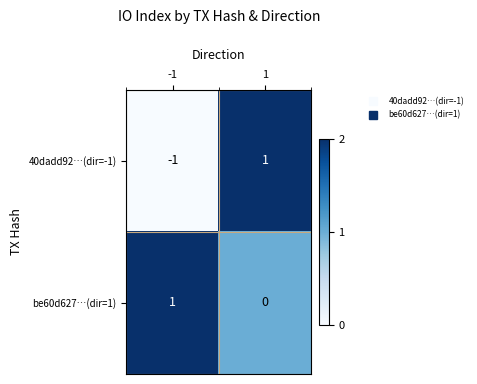

Reading left to right, extract all data points from this chart.

40dadd92…(dir=-1): -1=-1	1=1
be60d627…(dir=1): -1=1	1=0